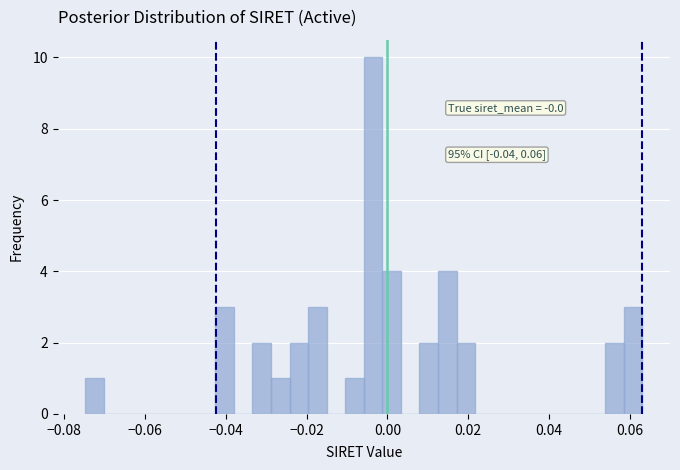

Around what value on the x-axis is the tallest bar? Give the approximate position of its centre, as read against the axis.

-0.004